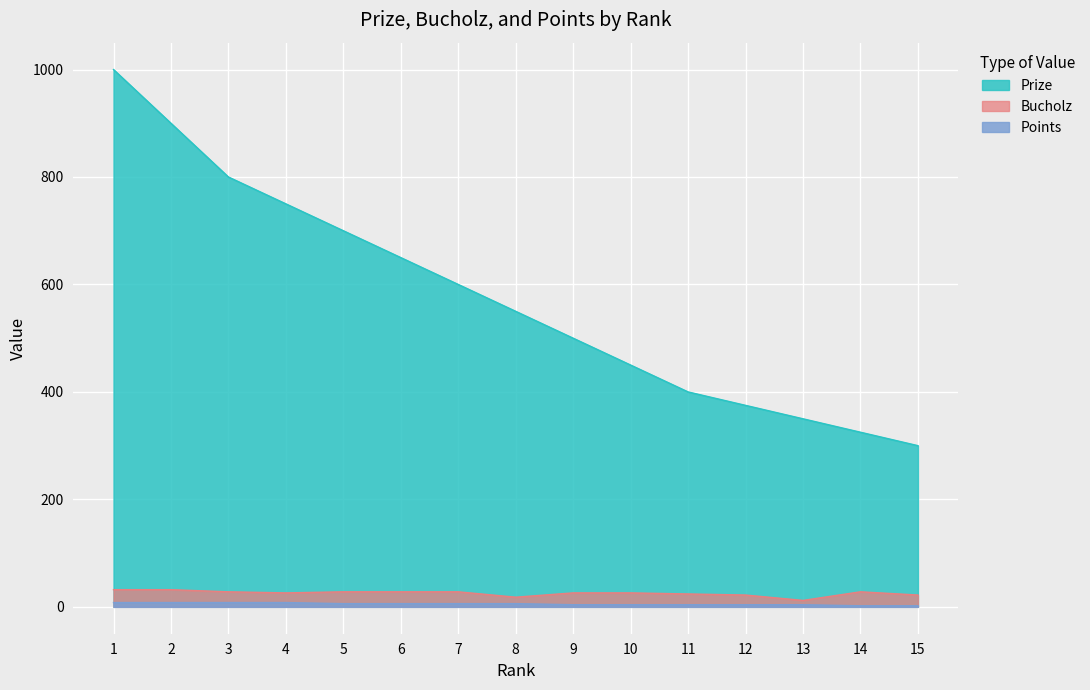

Reading left to right, what are all the values shown in this chart?

Prize: 1=1000	2=900	3=800	4=750	5=700	6=650	7=600	8=550	9=500	10=450	11=400	12=375	13=350	14=325	15=300
Bucholz: 1=32	2=32	3=28	4=26	5=28	6=28	7=28	8=18	9=26	10=26	11=24	12=22	13=12	14=28	15=22
Points: 1=8	2=8	3=8	4=8	5=6	6=6	7=6	8=6	9=4	10=4	11=4	12=4	13=4	14=2	15=2